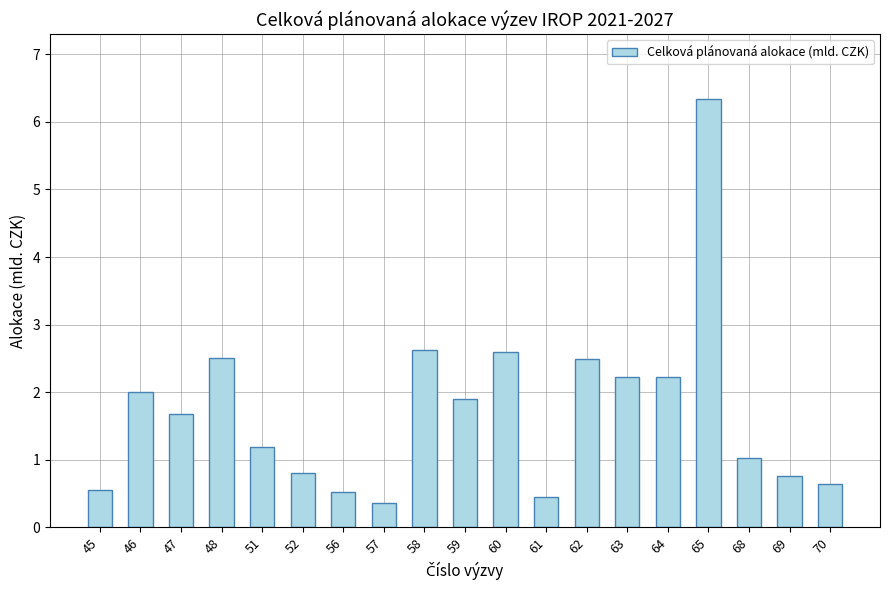

Read the value at 68.

1.0